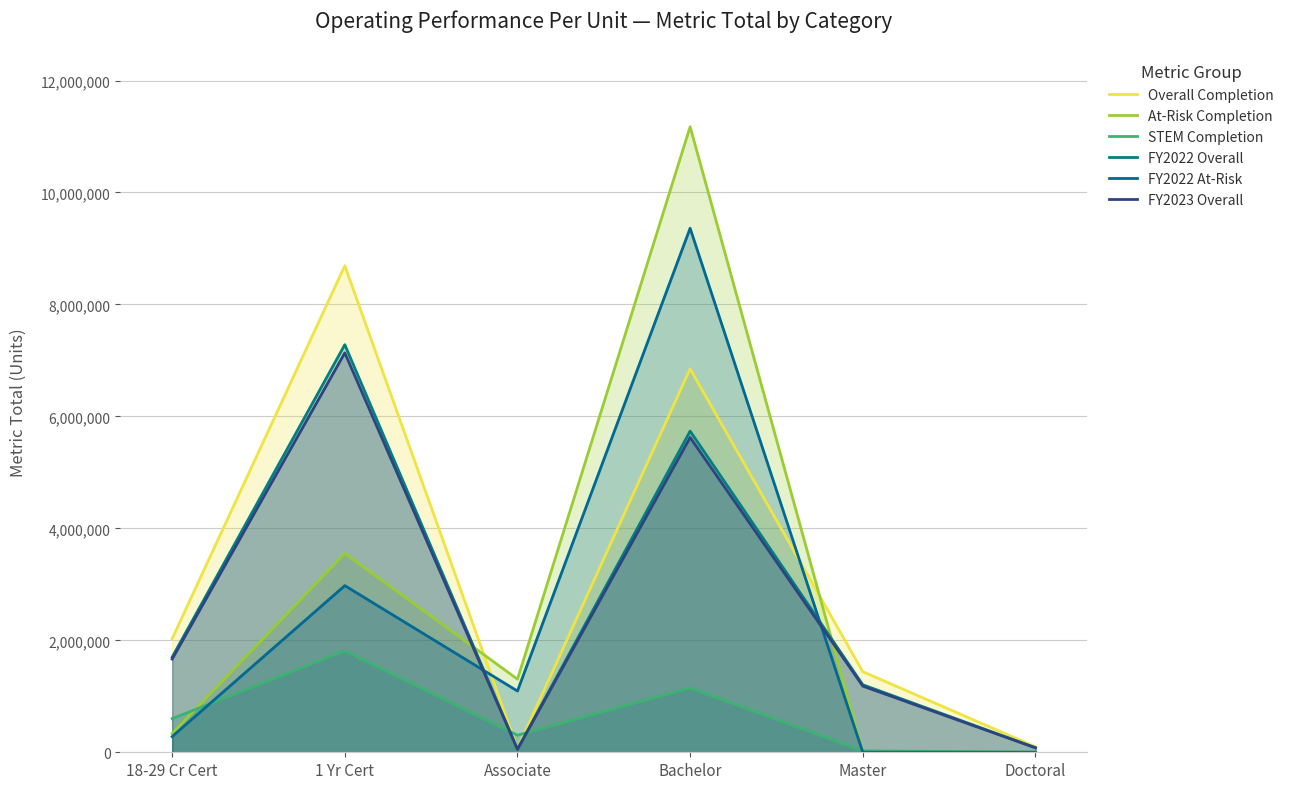

How many interior local valleys does the At-Risk Completion series have?

1